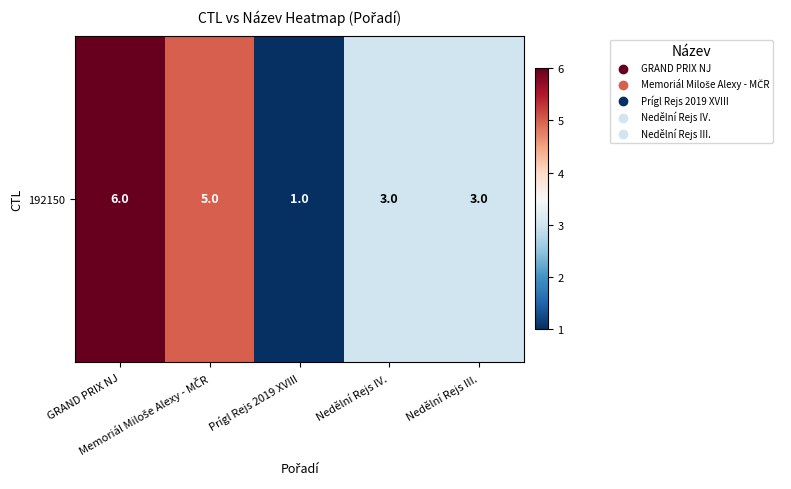

How many values are below 3?

1